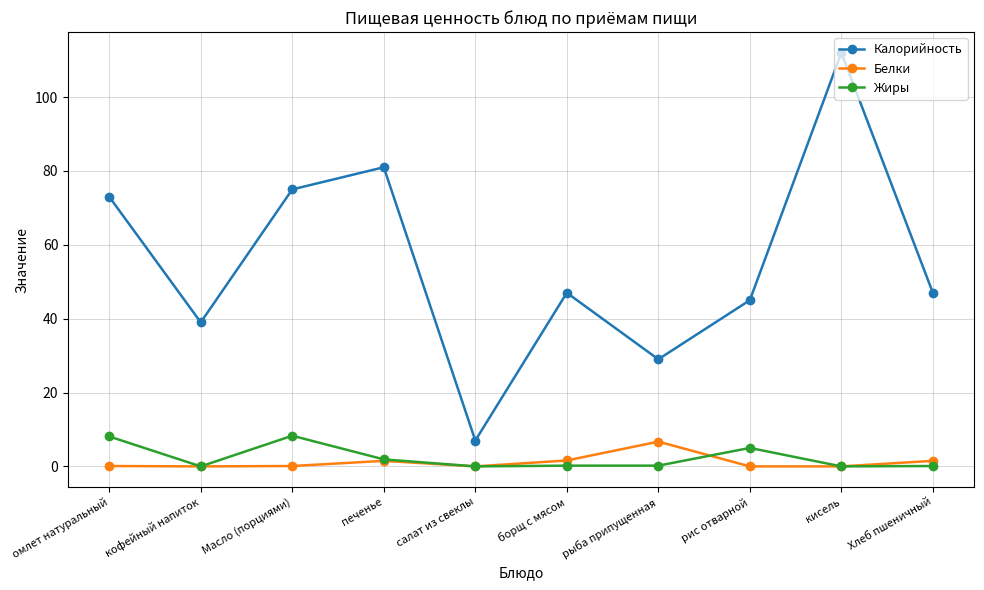

Which category has the highest value across all series?

кисель